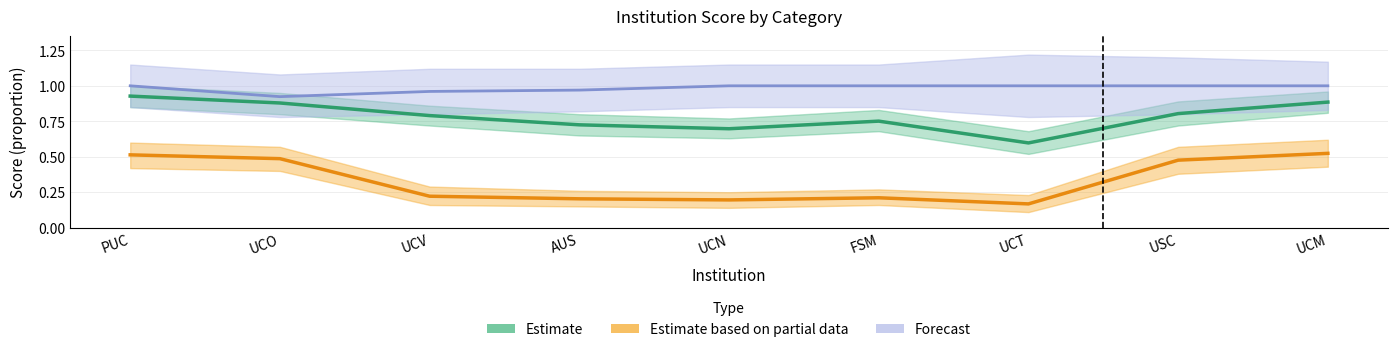

How many lines are shown in the chart?

3